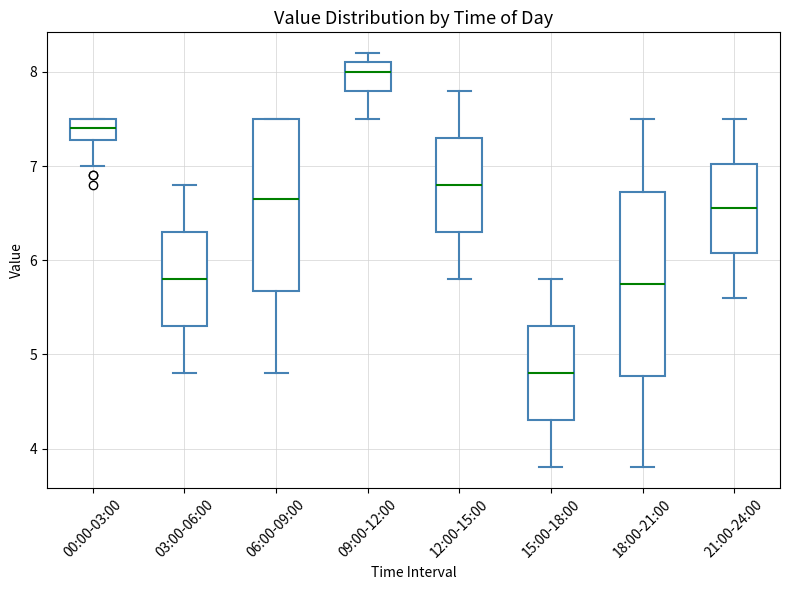

Where does the upper whisker of the box for 18:00-21:00 end on the y-axis? The values are not printed on the chart, so give them approximately, as read against the axis.

7.5